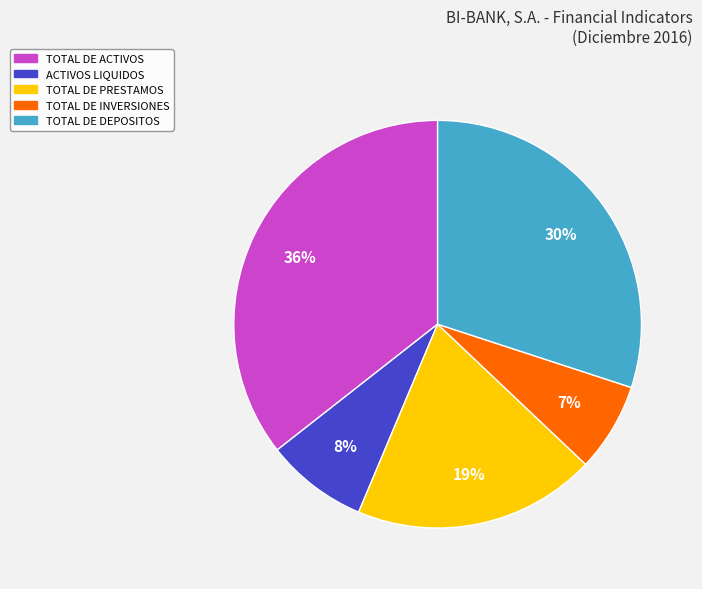

Which category has the biggest portion of the pie?

TOTAL DE ACTIVOS